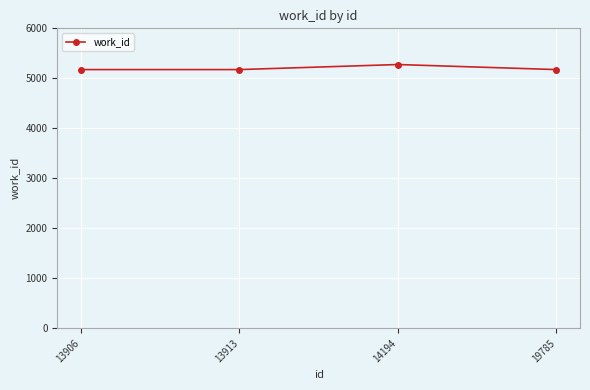

Reading left to right, transcribe all the data shown in this chart.

13906=5175	13913=5175	14194=5276	19785=5175